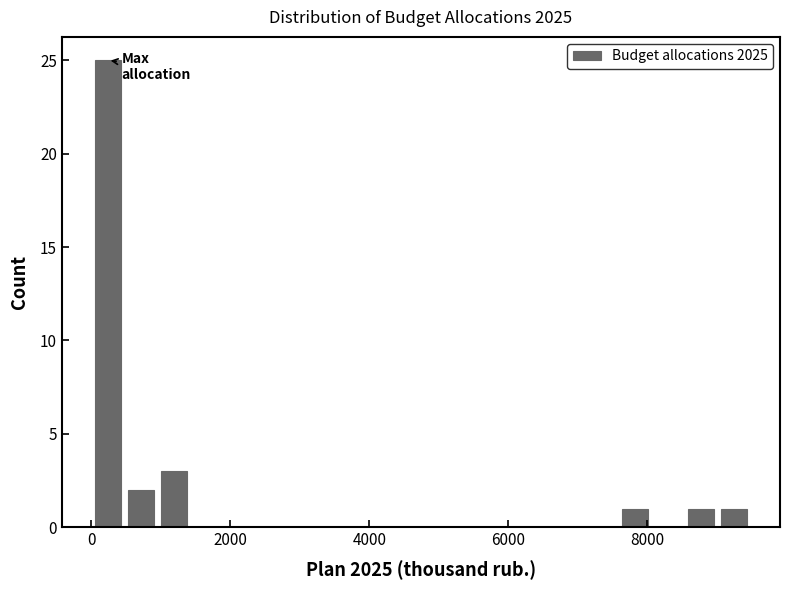

Around what value on the x-axis is the tallest bar? Give the approximate position of its centre, as read against the axis.

200